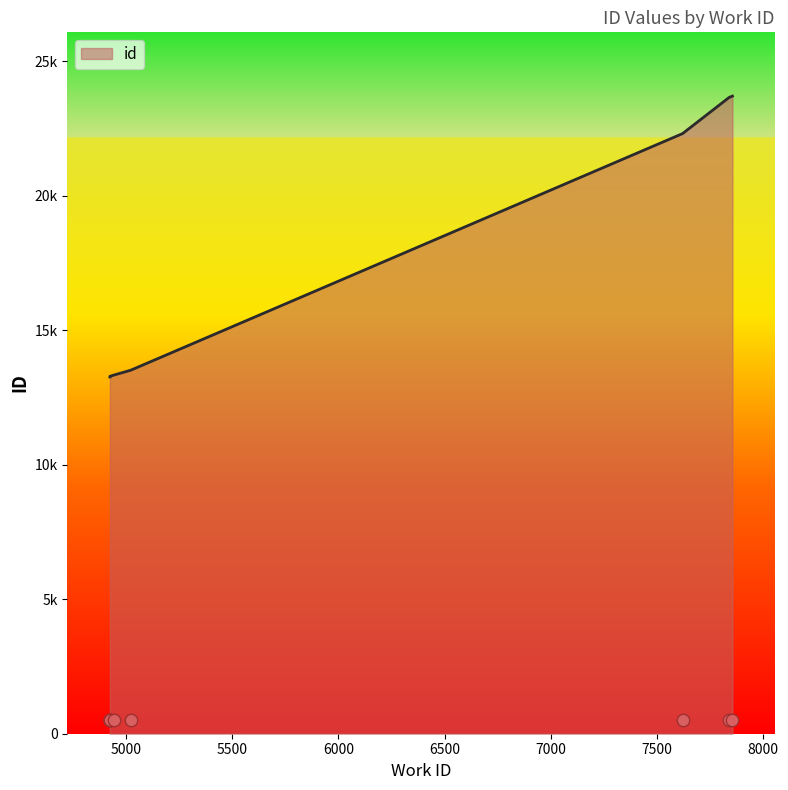

Between 5022 and 7621, which is larger?

7621